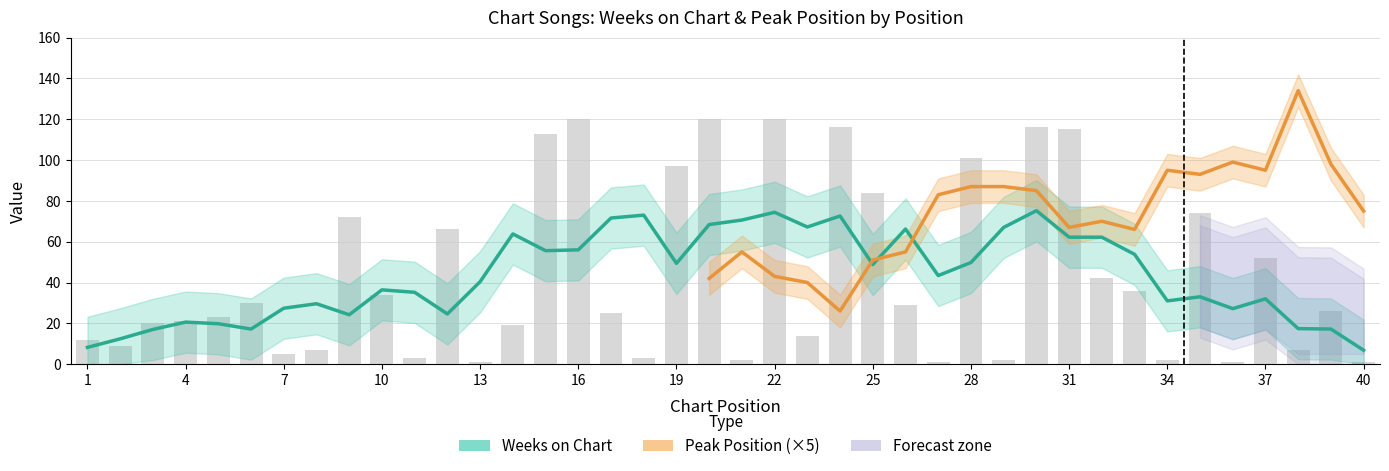

Reading left to right, list all the values displayed in this chart.

12	9	20	21	23	30	5	7	72	34	3	66	1	19	113	120	25	3	97	120	2	120	14	116	84	29	1	101	2	116	115	42	36	2	74	1	52	7	26	1